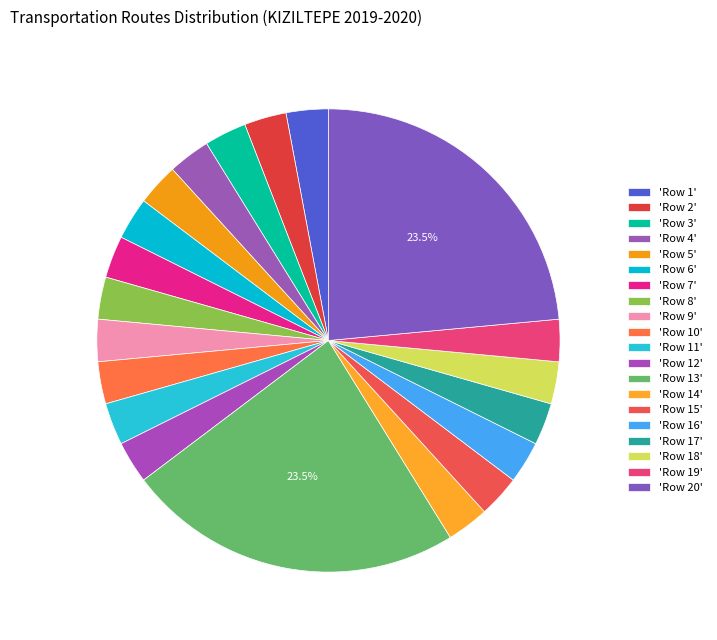

How many segments does this pie chart have?

20